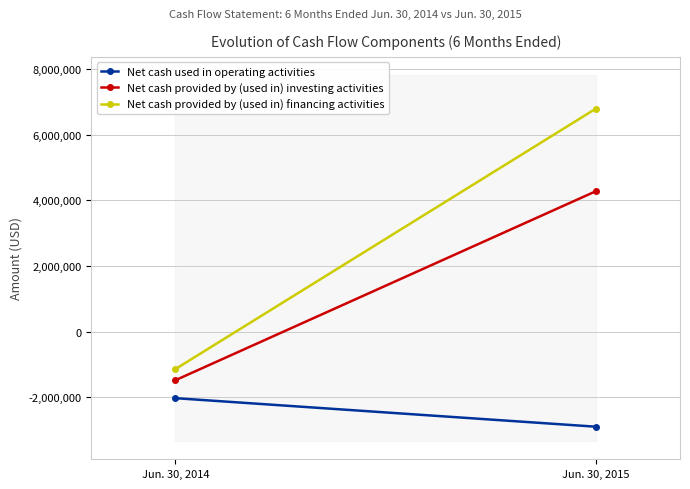

At Jun. 30, 2014, list the series in order from smallest to largest.

Net cash used in operating activities, Net cash provided by (used in) investing activities, Net cash provided by (used in) financing activities